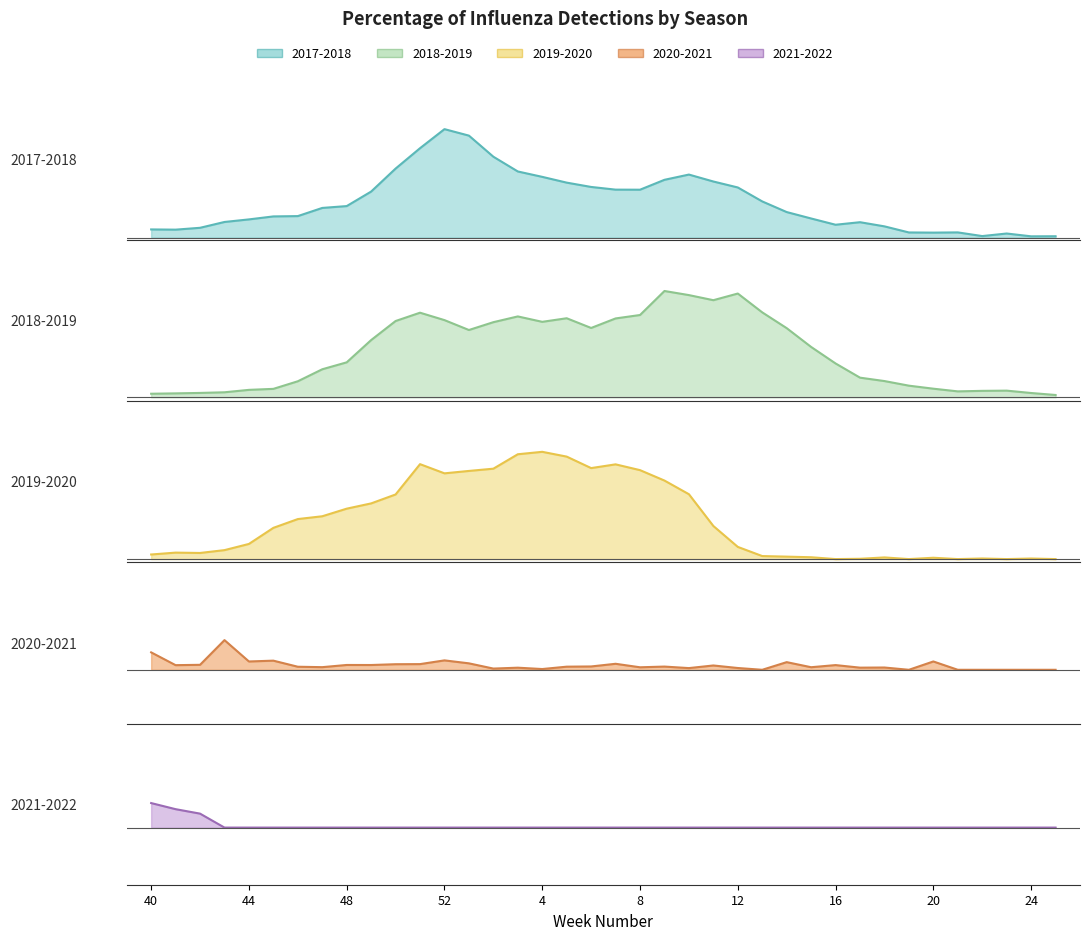

How many lines are shown in the chart?

5